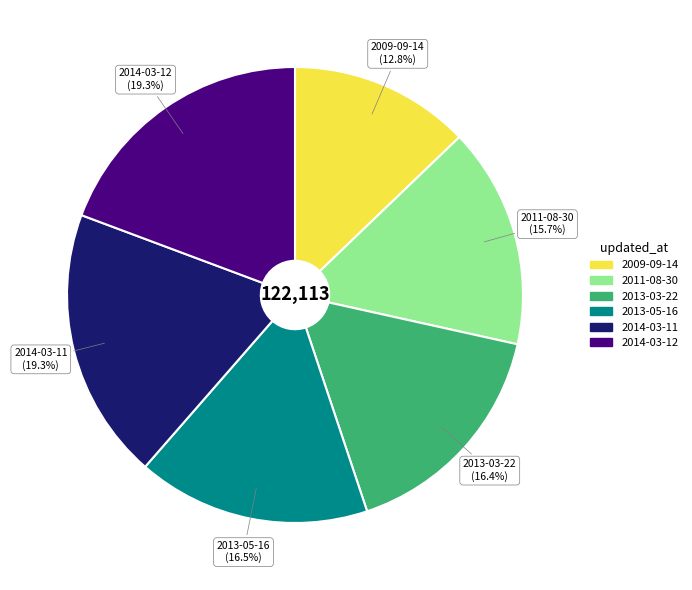

Which slice is the smallest?

2009-09-14